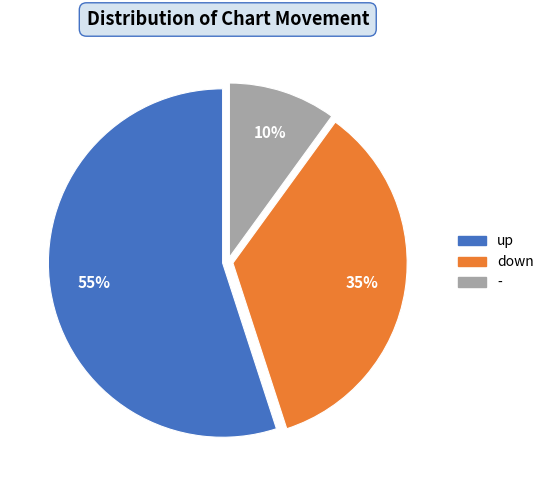

To the nearest percent, what is the average slice percentage?

33%